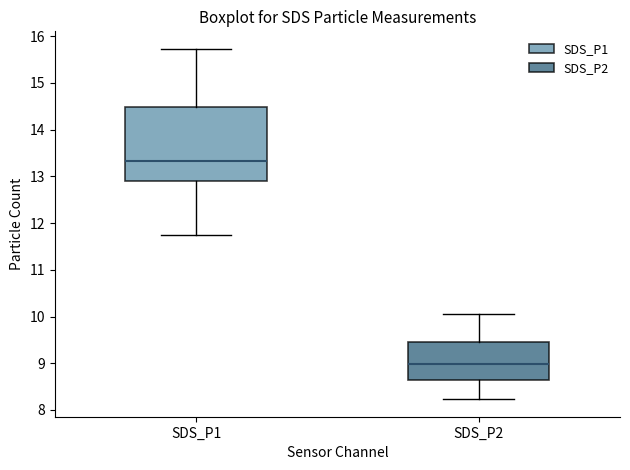

Which box is the tallest, from its lower edge to its upper edge?

SDS_P1